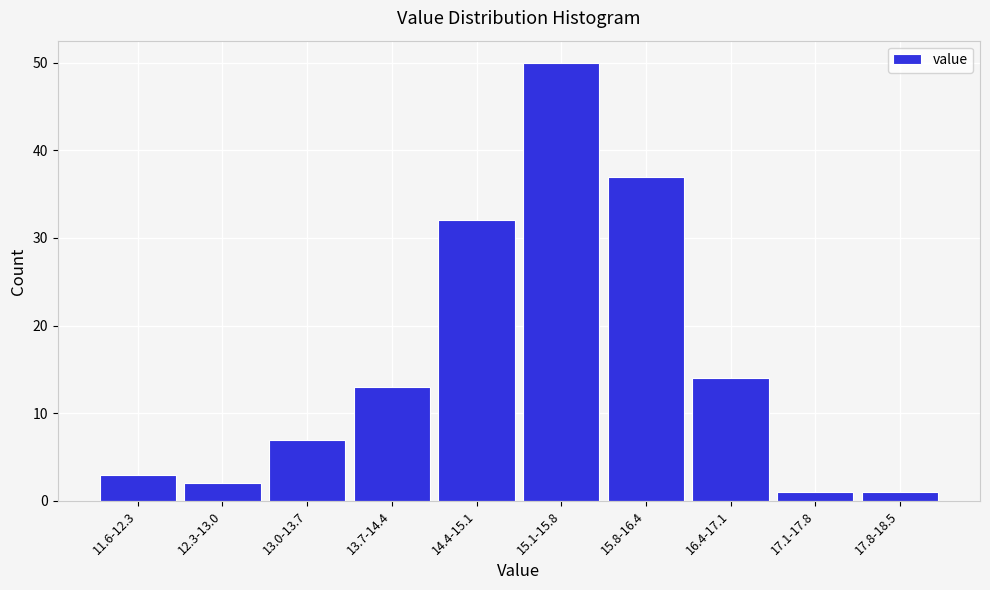

Reading right to left, transcribe all the data shown in this chart.

17.8-18.5=1	17.1-17.8=1	16.4-17.1=14	15.8-16.4=37	15.1-15.8=50	14.4-15.1=32	13.7-14.4=13	13.0-13.7=7	12.3-13.0=2	11.6-12.3=3